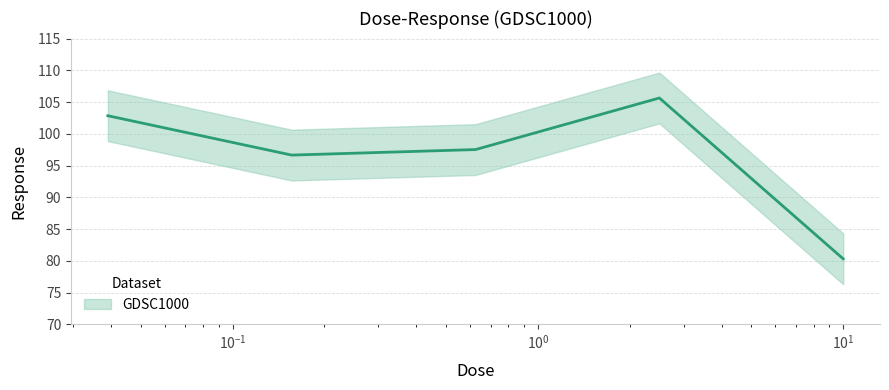

How many interior local peaks (higher than both neighbors) does the data have?

1